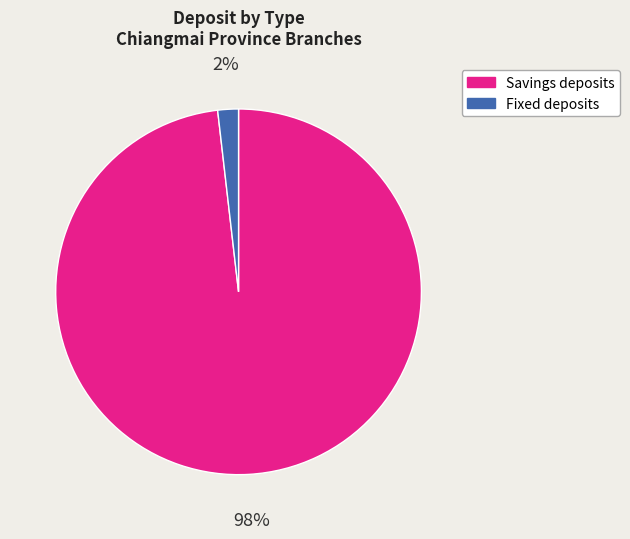

Is the sum of Fixed deposits and Savings deposits greater than half?

Yes